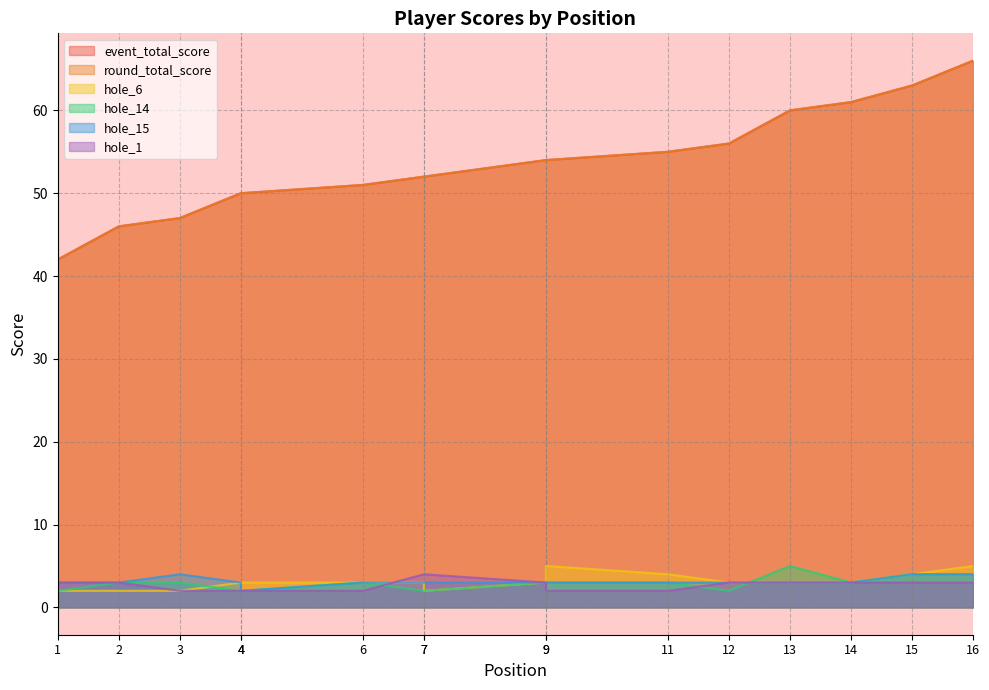

True or false: hole_14 has a value of 1 at 9.

False